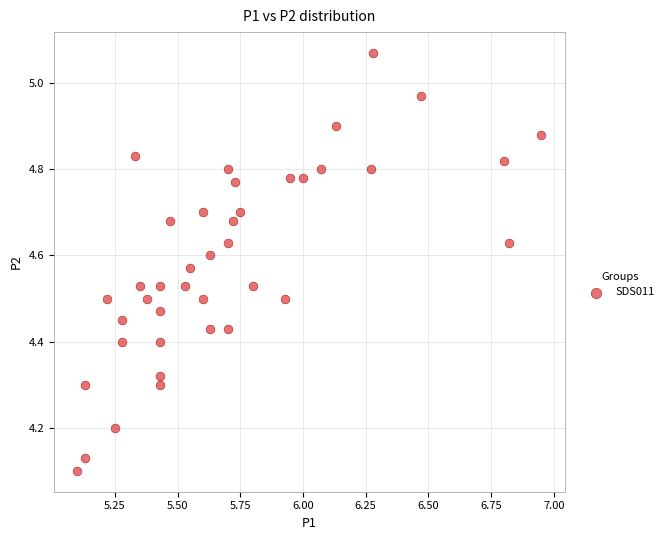

What is the range of X values (max minus min)?

1.9